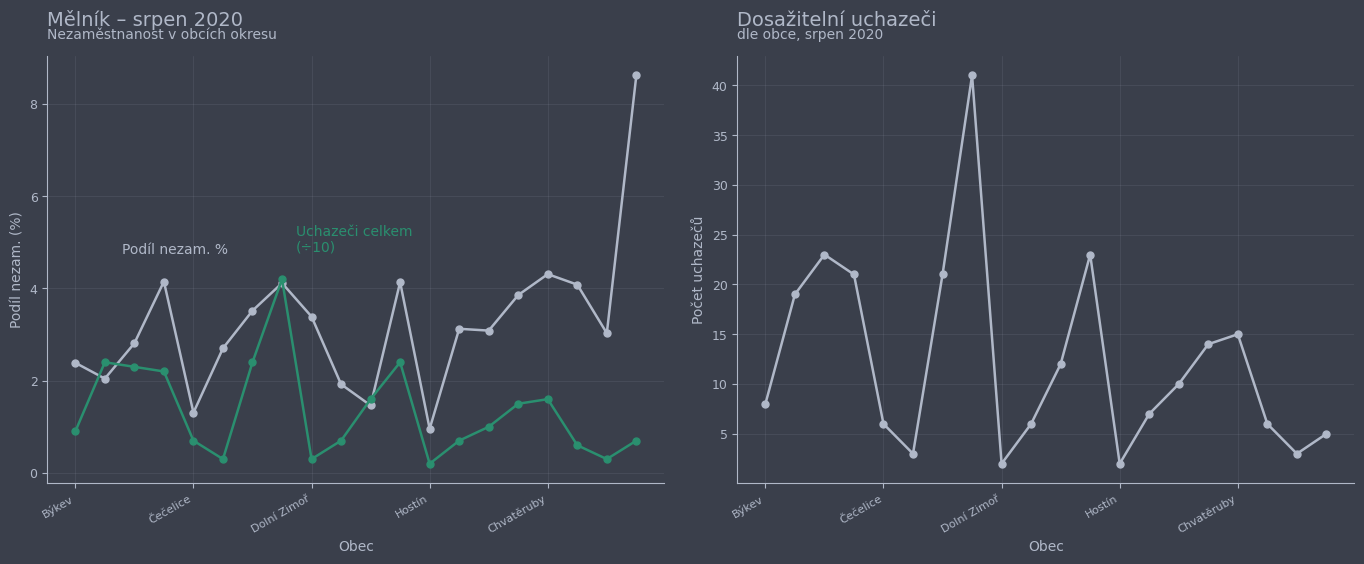

Read the Podíl nezam. % value at 14.

3.1